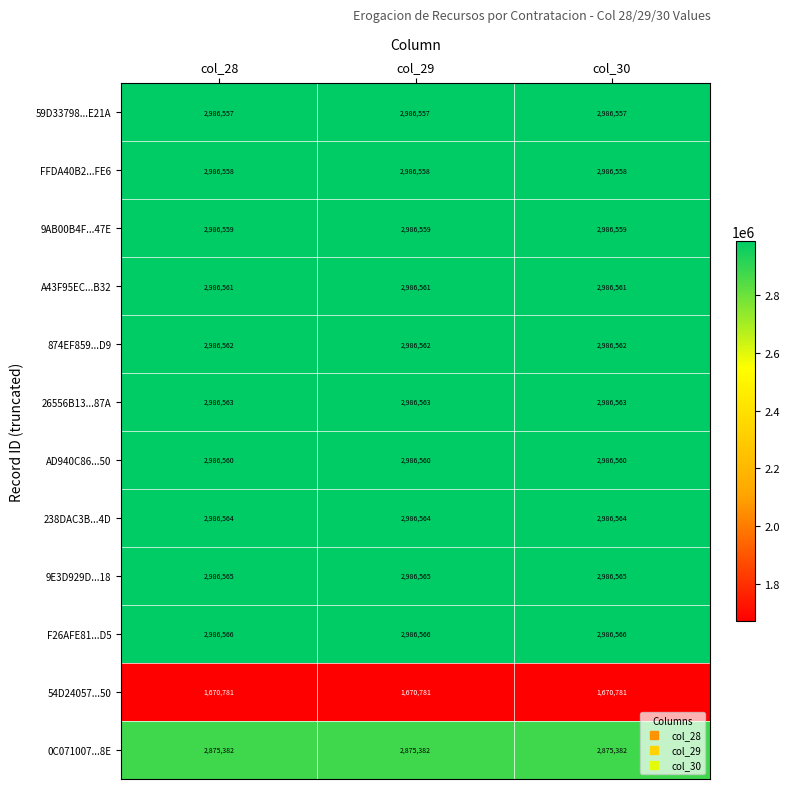

What is the sum of all 9AB00B4F...47E values?

8959677